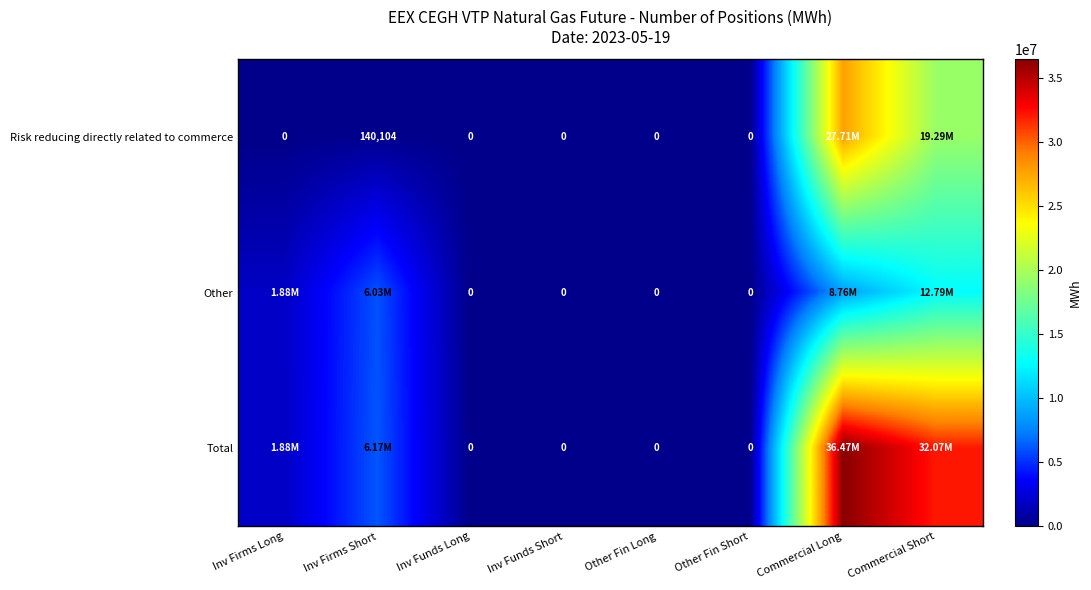

List the series in order of their peak value, lowest first.

Other, Risk reducing directly related to commerce, Total